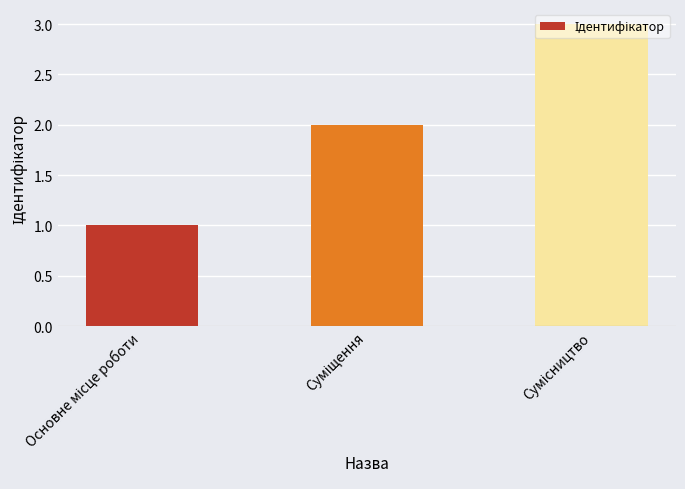

Reading left to right, list all the values displayed in this chart.

1	2	3